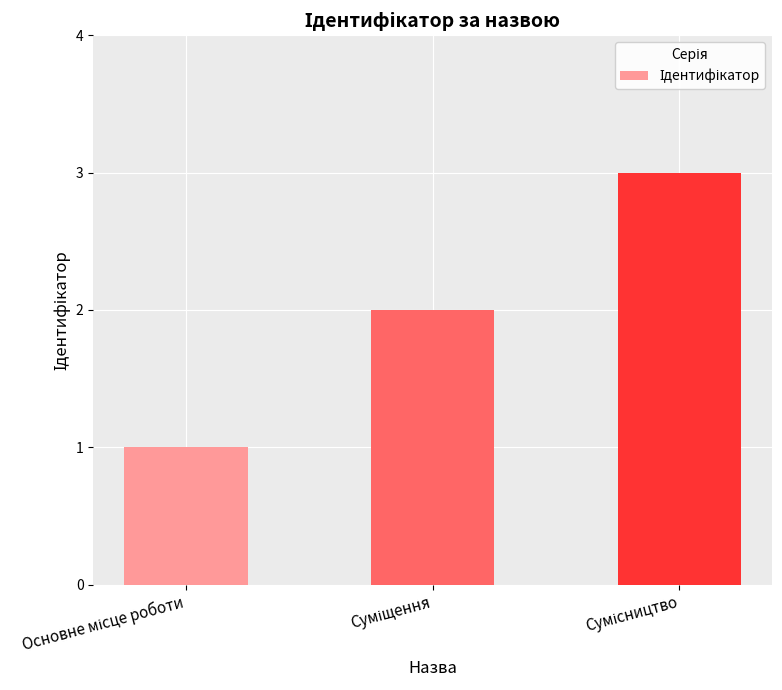

What is the minimum value shown in the chart?

1